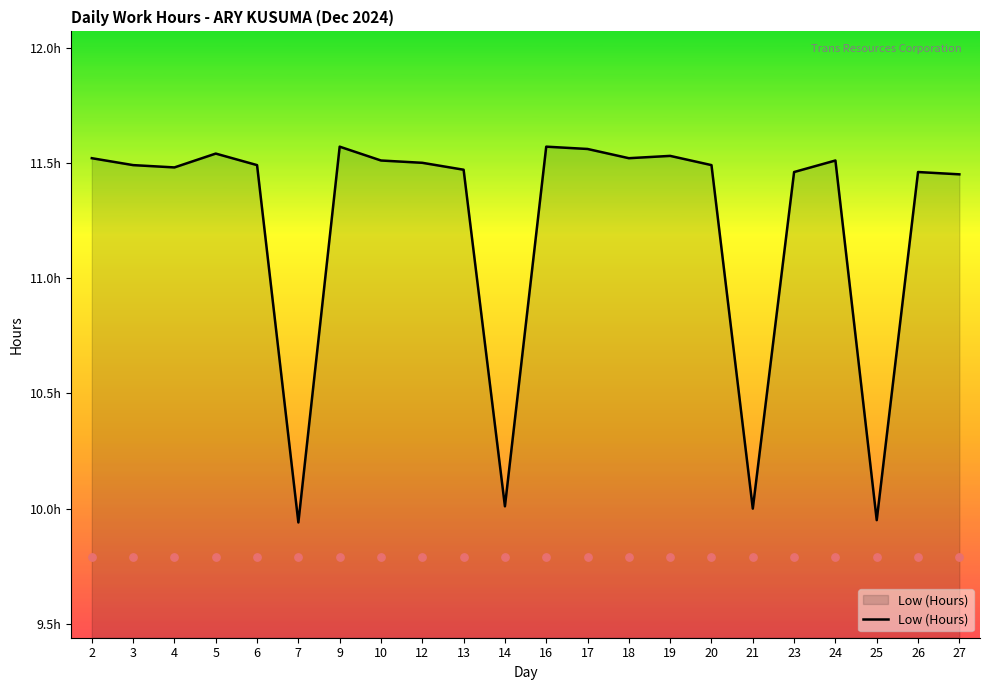

Approximately how many times larger is the value at 18 compared to 24?

1.0